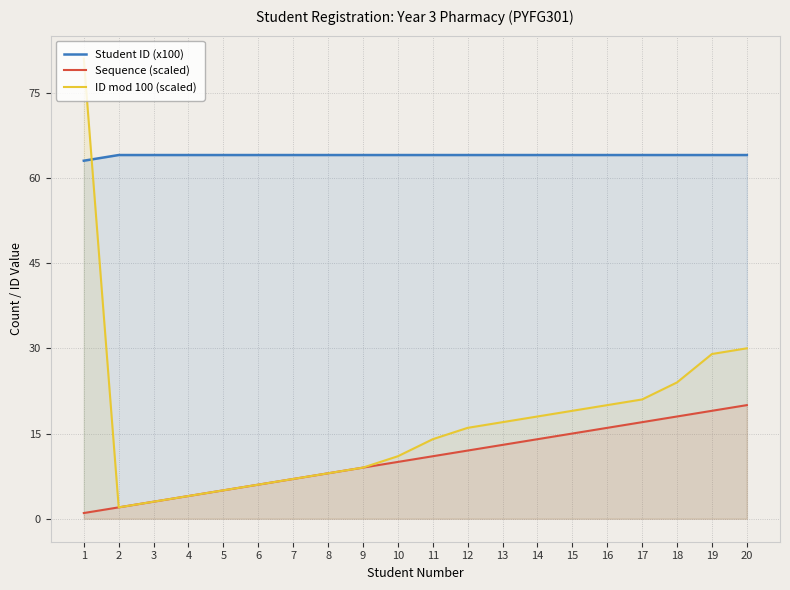

Is it true that Sequence (scaled) equals 26.9 at 17?

False